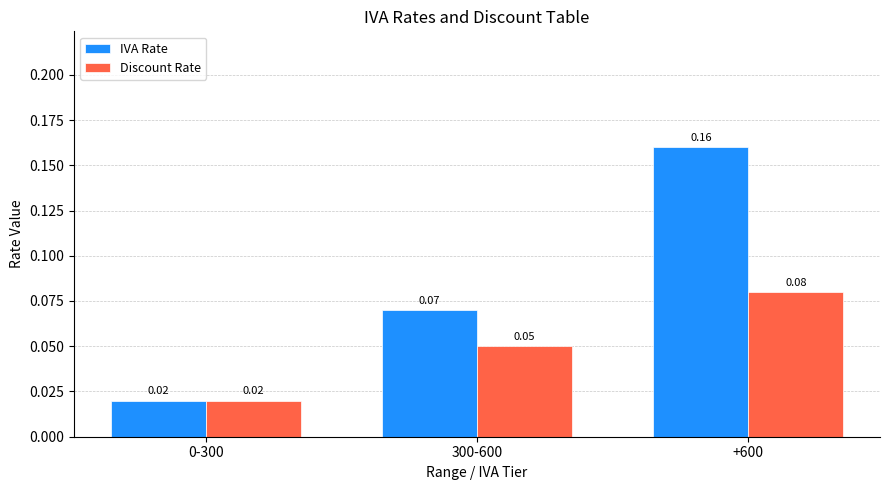

At how many categories does at least one series exceed 0?

3